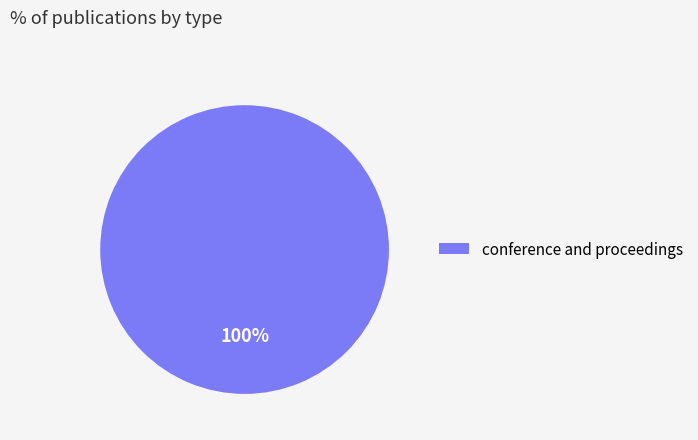

Which slice represents more than half of the pie?

conference and proceedings